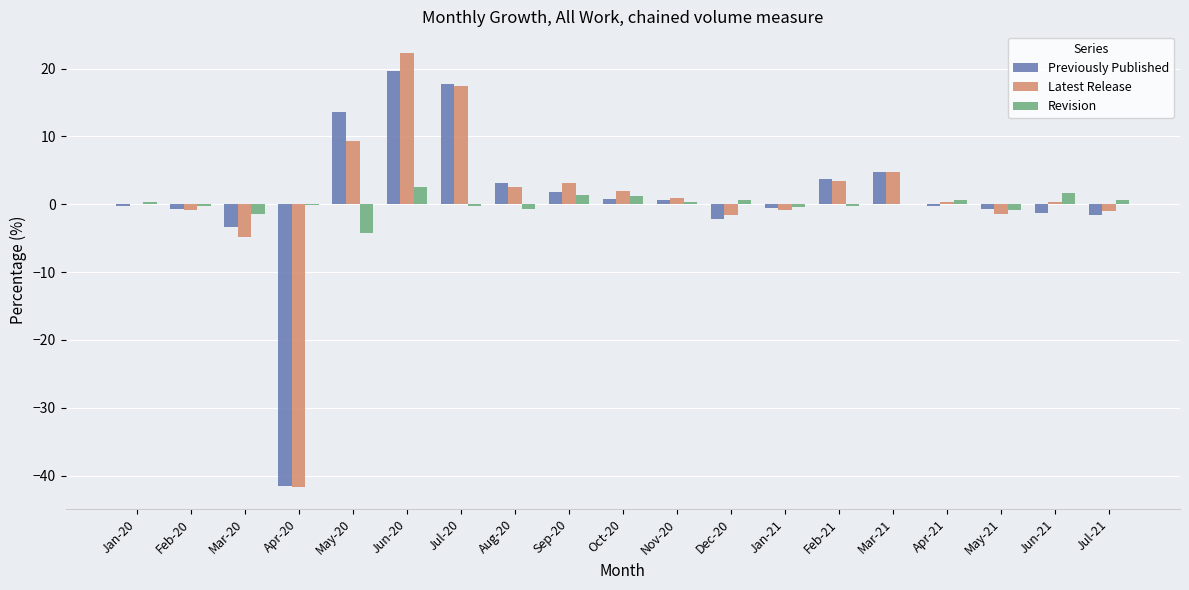

True or false: Revision has a value of -0.8 at May-21.

True